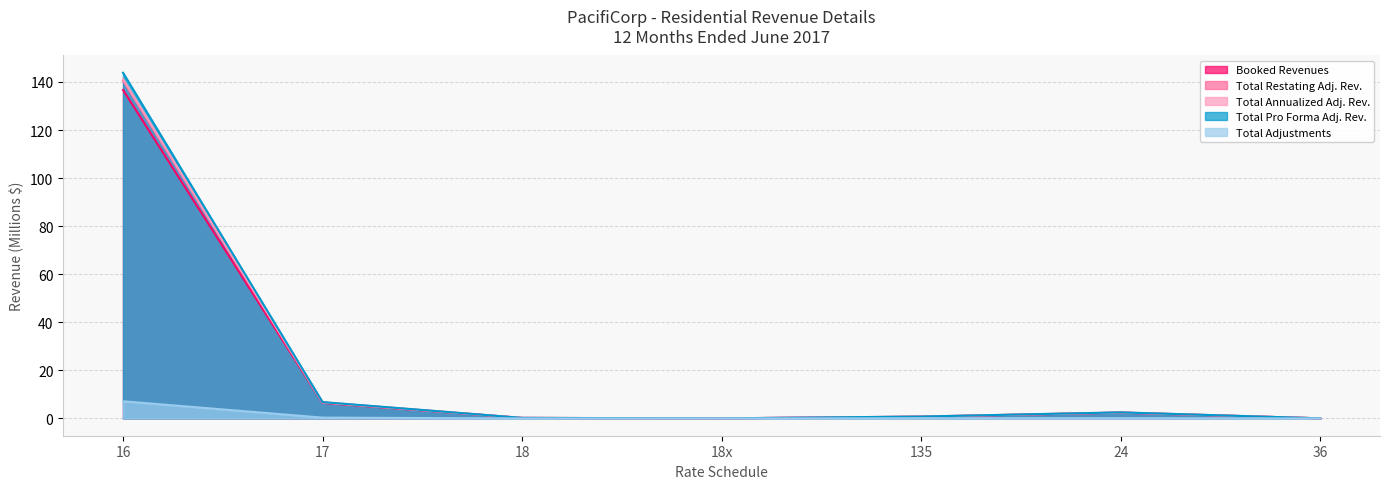

True or false: Total Annualized Adj. Rev. and Booked Revenues intersect in this chart.

False